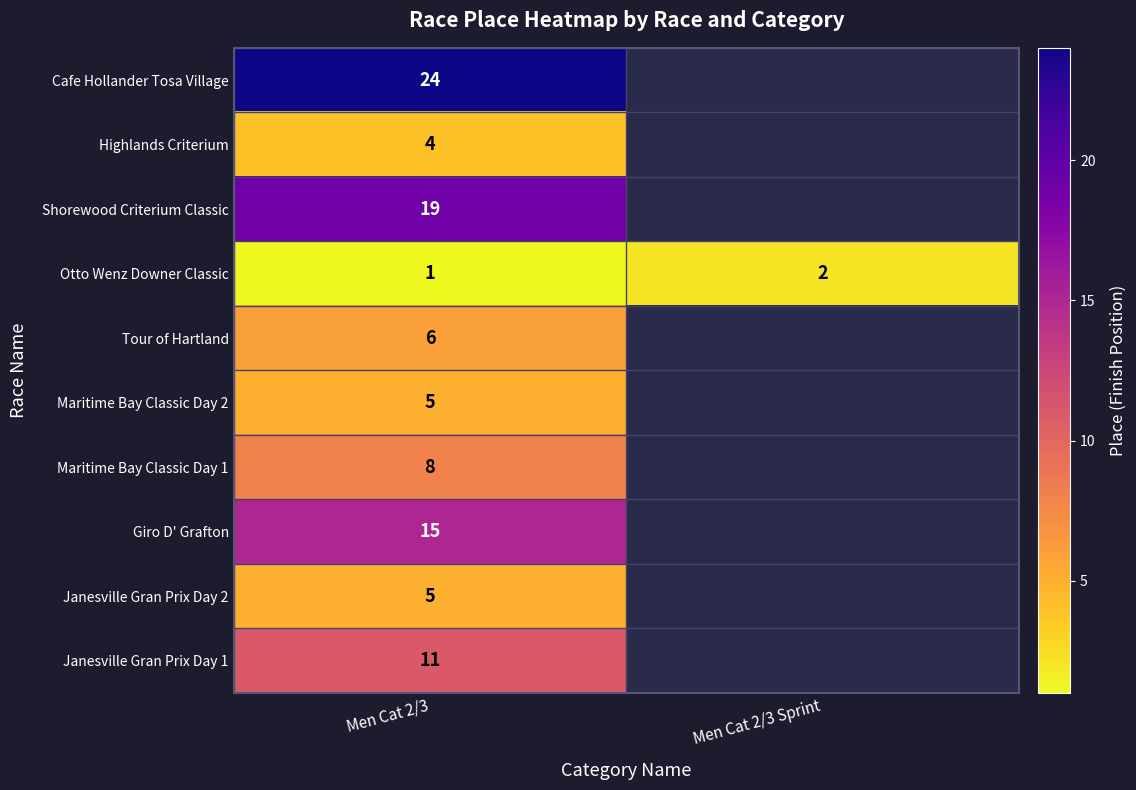

What is the difference between the highest and lowest values at Men Cat 2/3?

23